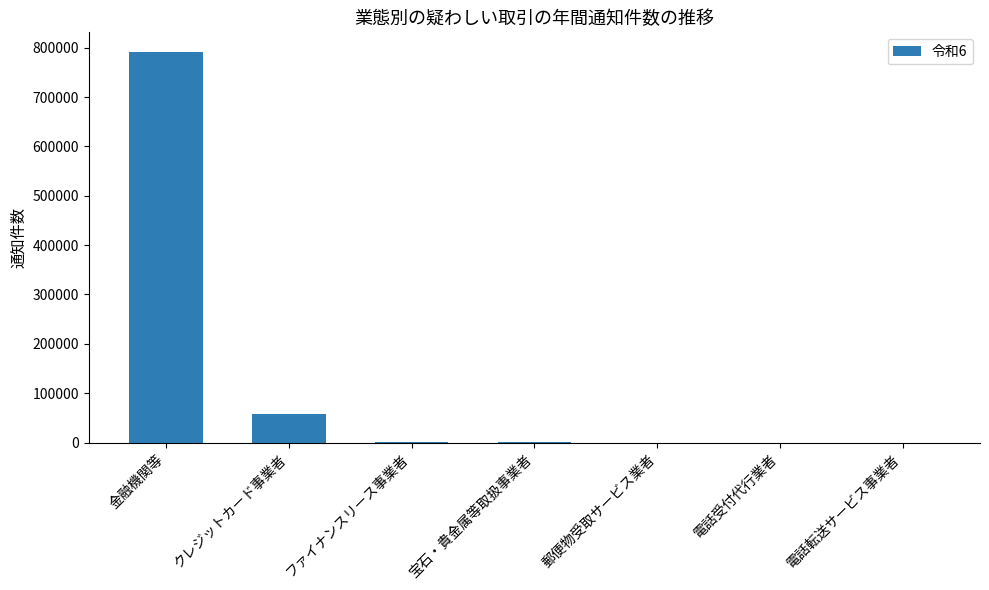

Which has a higher value, クレジットカード事業者 or 郵便物受取サービス業者?

クレジットカード事業者